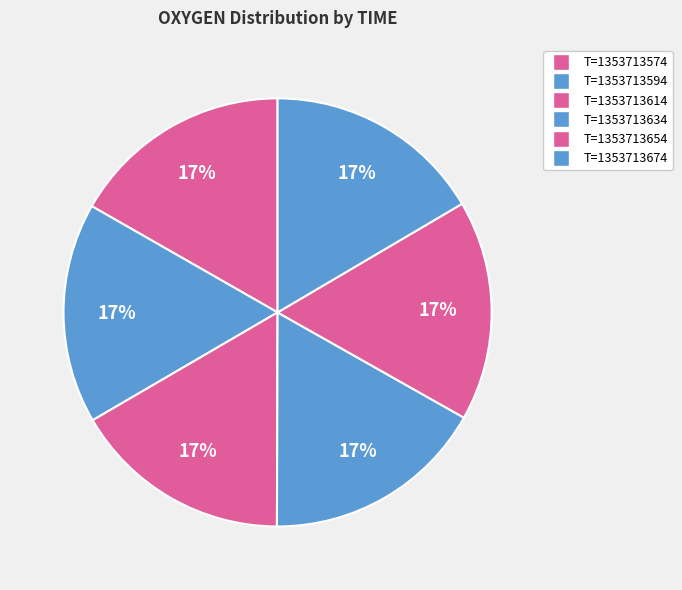

How many segments does this pie chart have?

6